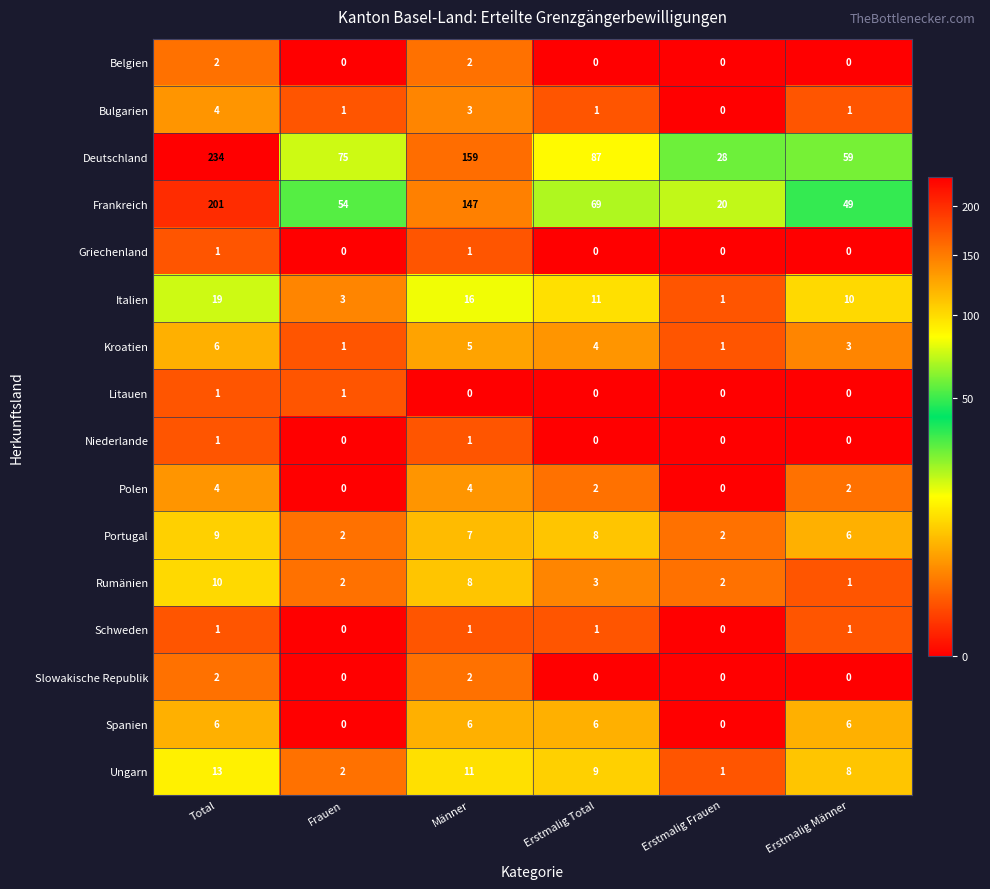

True or false: Ungarn has a value of 18 at Total.

False